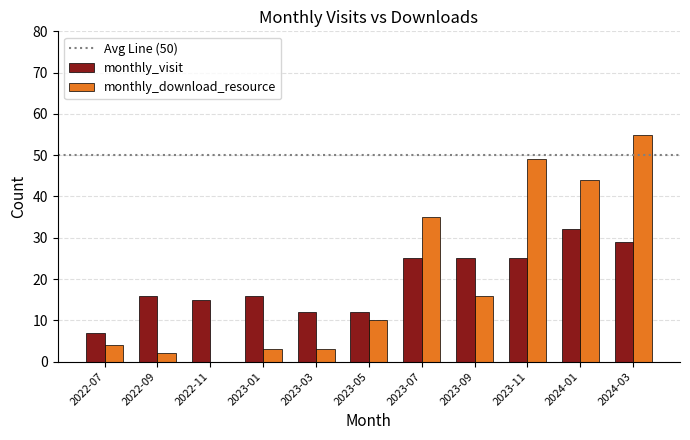

At which category is the sum across all series the highest?

2024-03